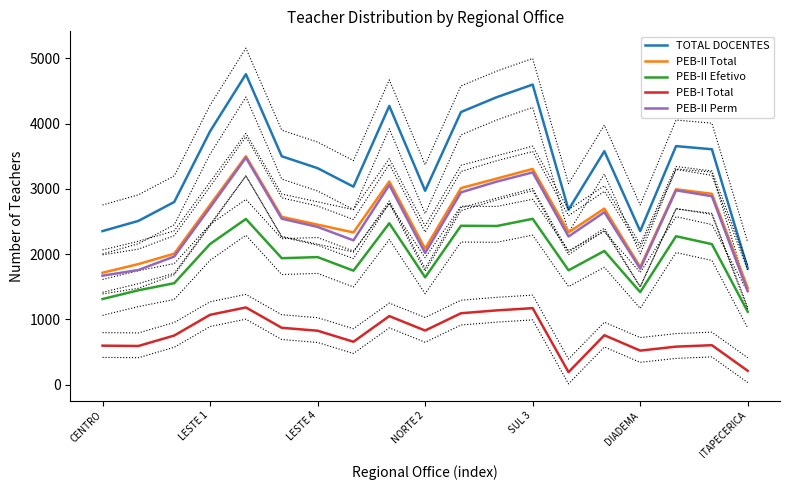

Which series has the largest total across all categories?

TOTAL DOCENTES